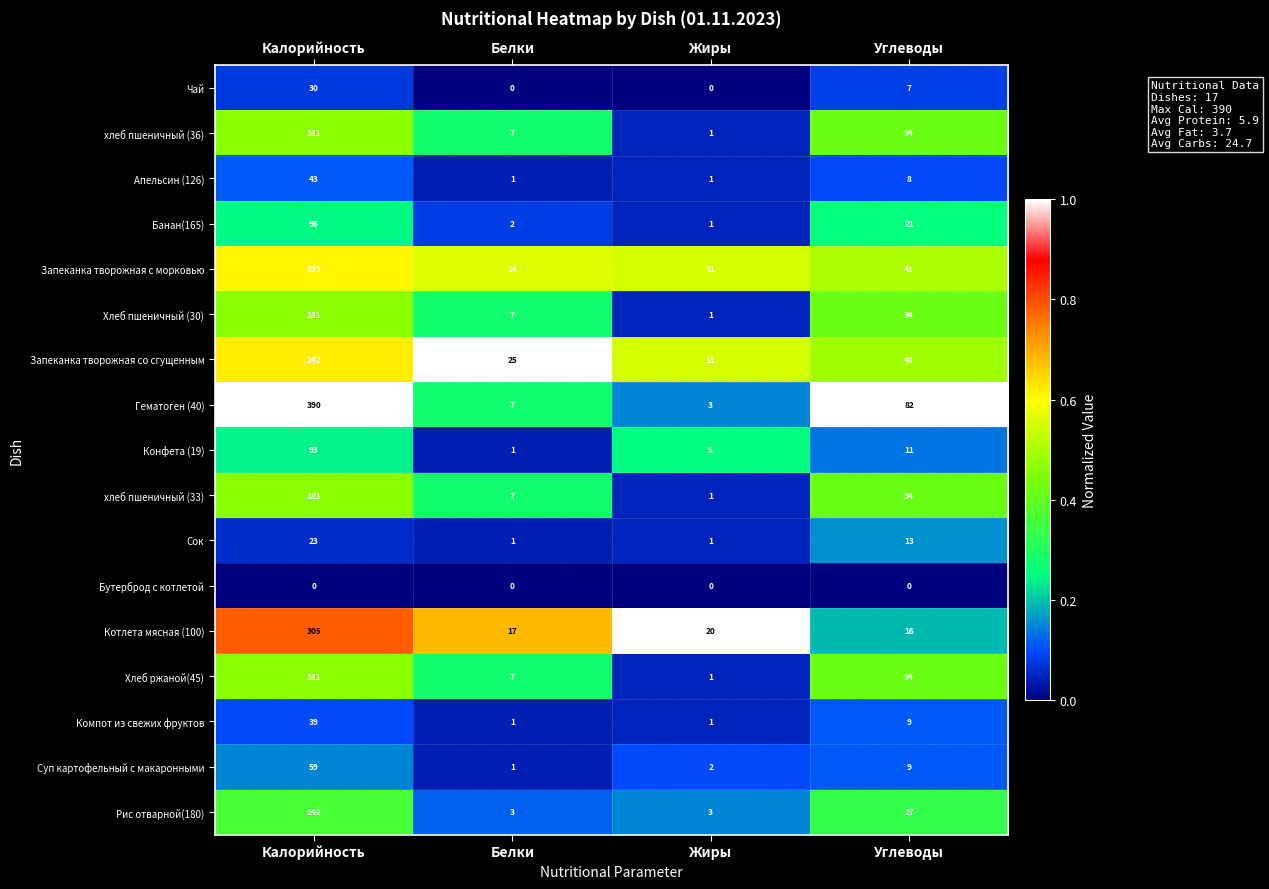

Where is хлеб пшеничный (36) nearest to the value 91?

Углеводы